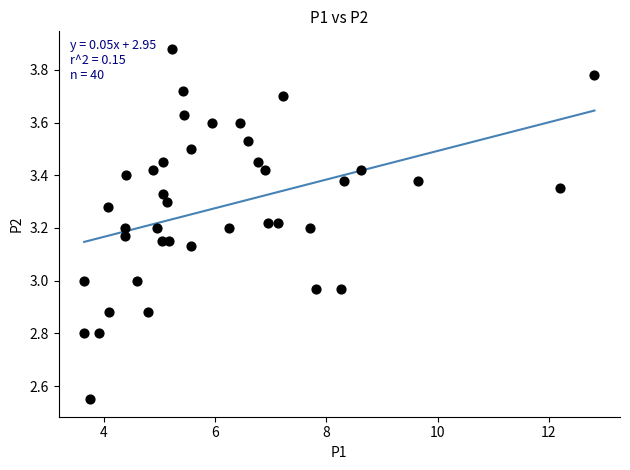

What is the range of Y values (max minus min)?

1.3